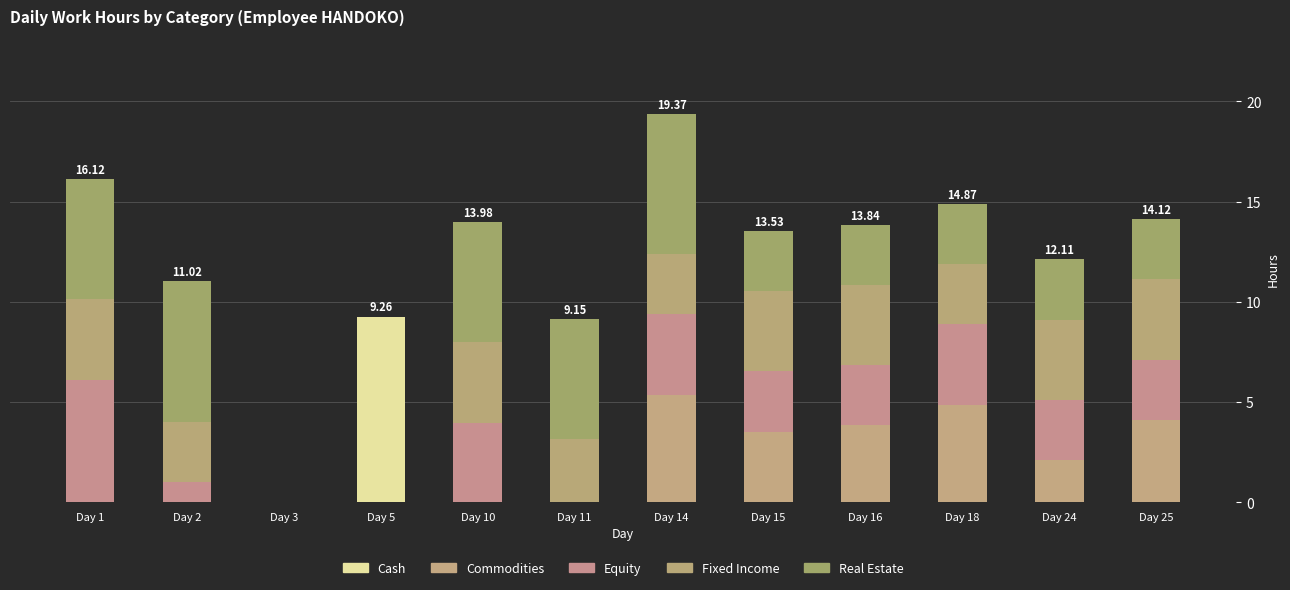

Which series has the widest spread of values?

Cash